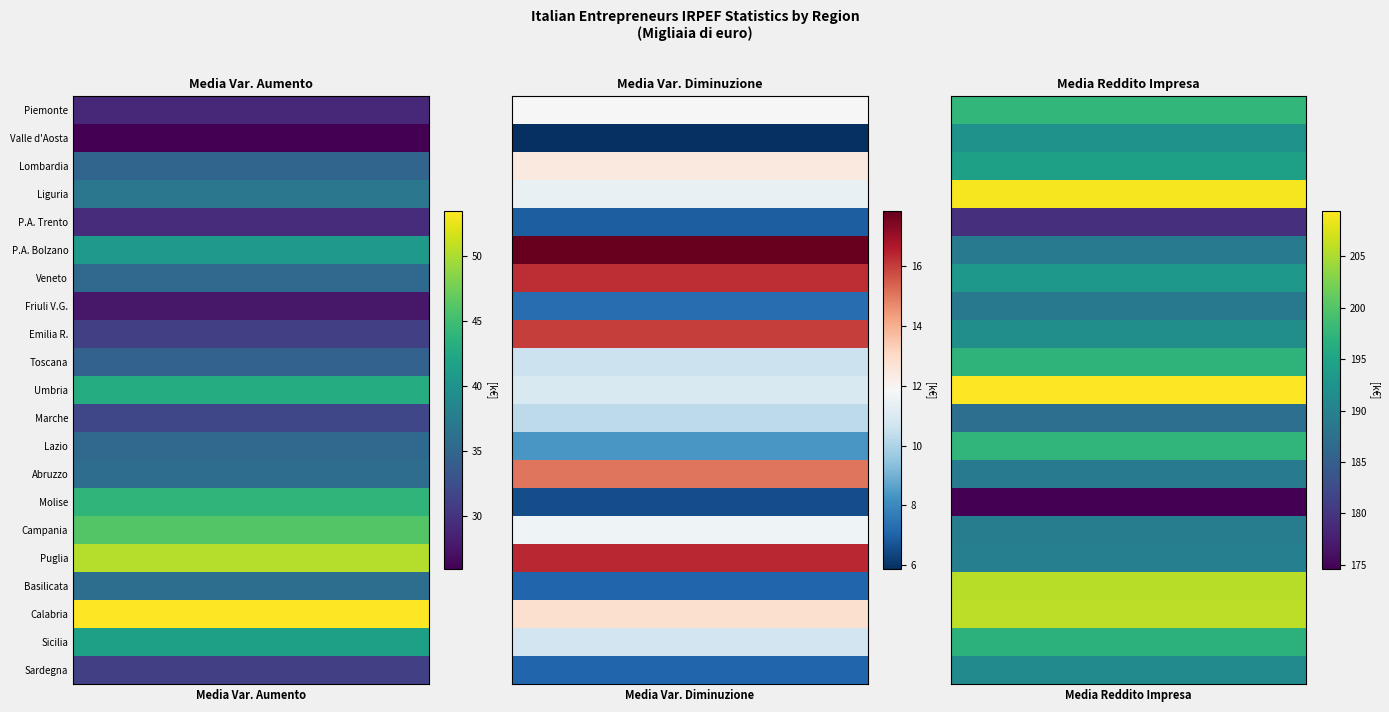

What is the difference between the highest and lowest values at 0?

27.6